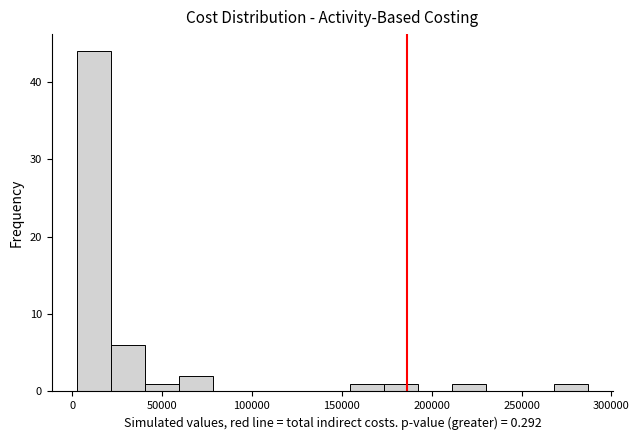

Around what value on the x-axis is the tallest bar? Give the approximate position of its centre, as read against the axis.

10000